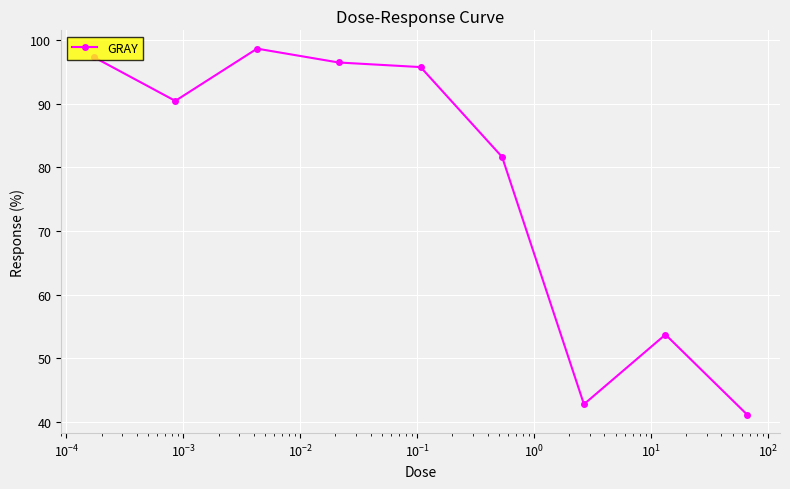

Reading right to left, what are all the values shown in this chart?

41.1	53.7	42.7	81.7	95.8	96.5	98.7	90.5	97.4